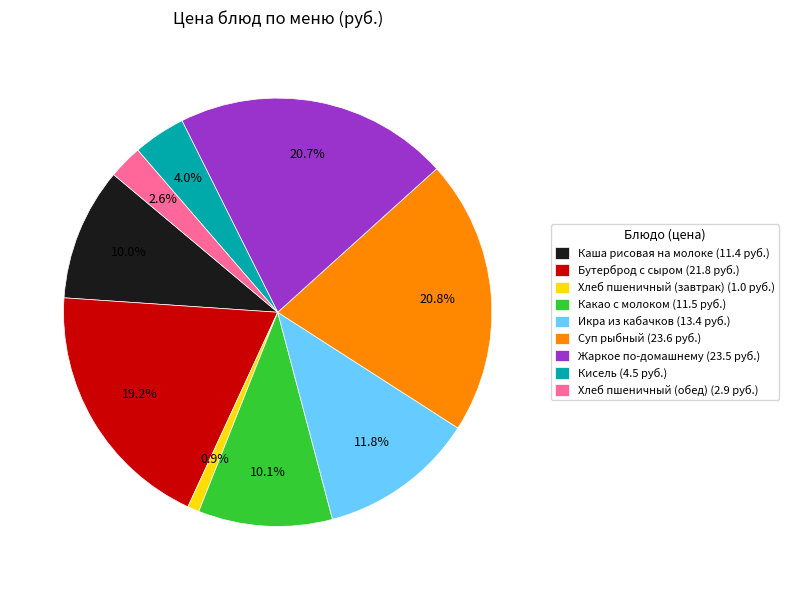

What portion of the pie excludes Суп рыбный?

79.2%